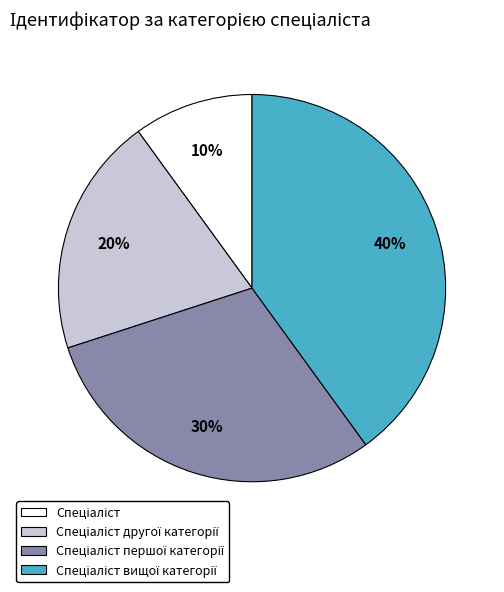

Is there a majority slice in this chart?

No